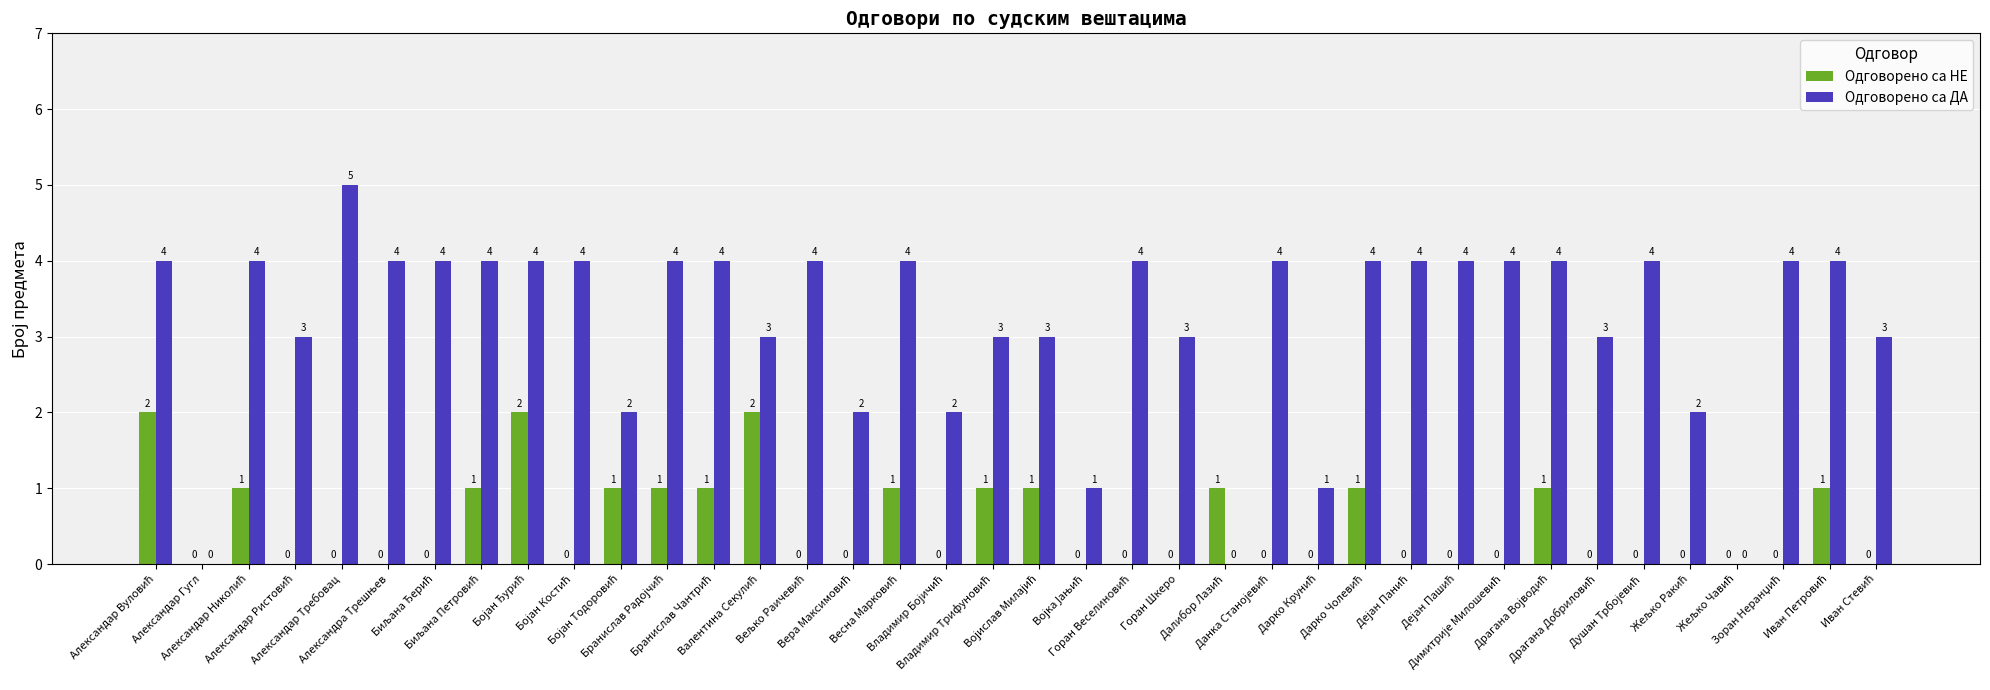

What is the sum of all Одговорено са ДА values?

120